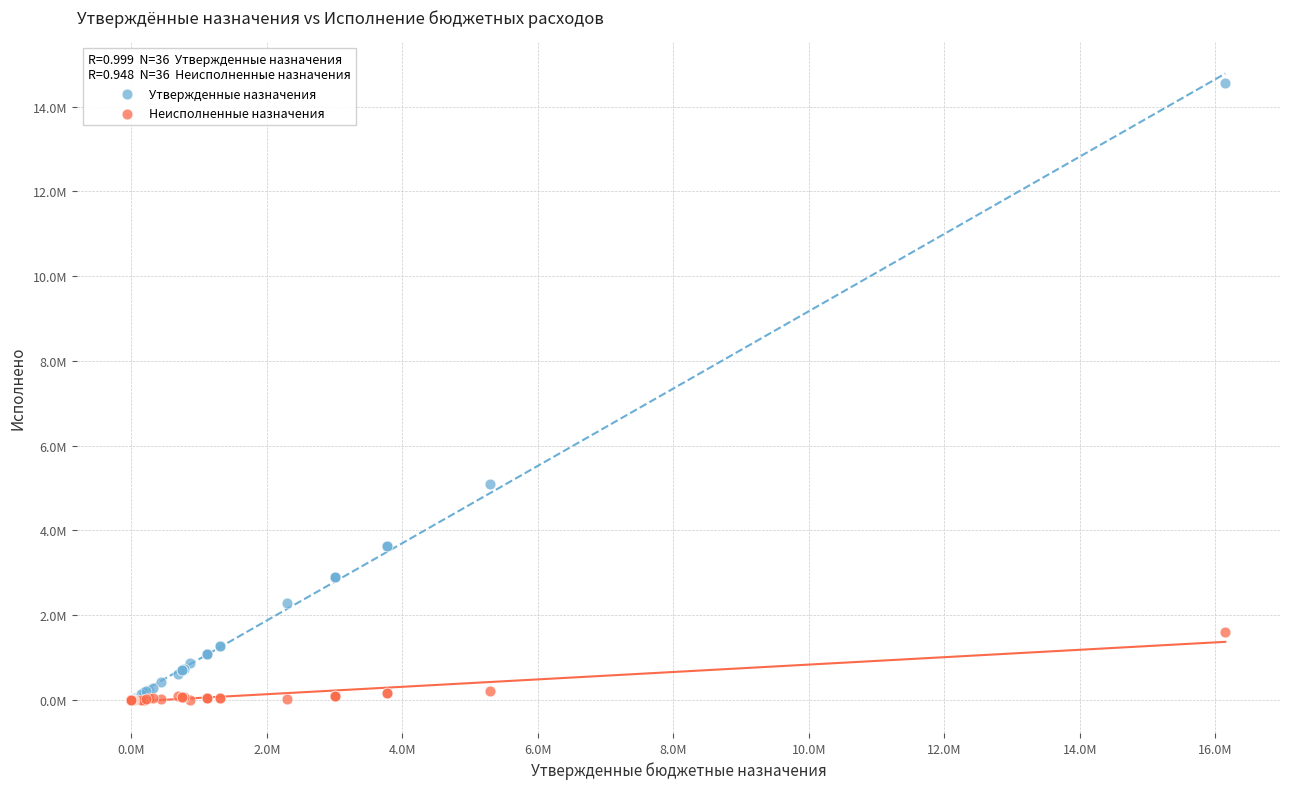

What are all the series names shown in the legend?

Утвержденные назначения, Неисполненные назначения